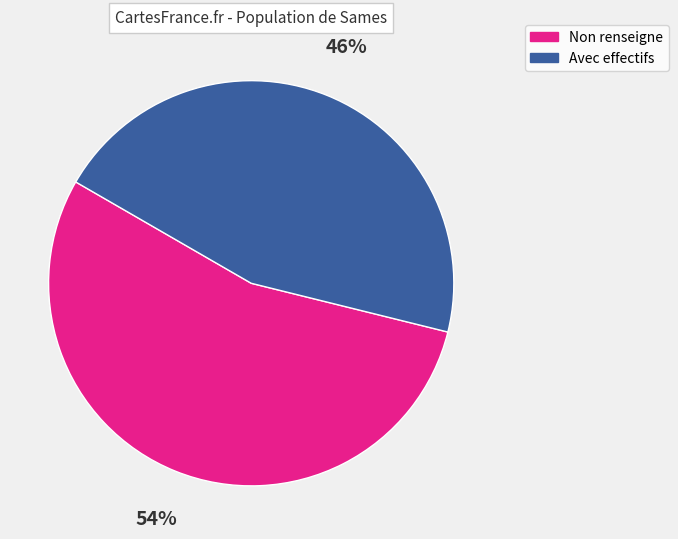

Is there any slice that represents more than half of the pie?

Yes